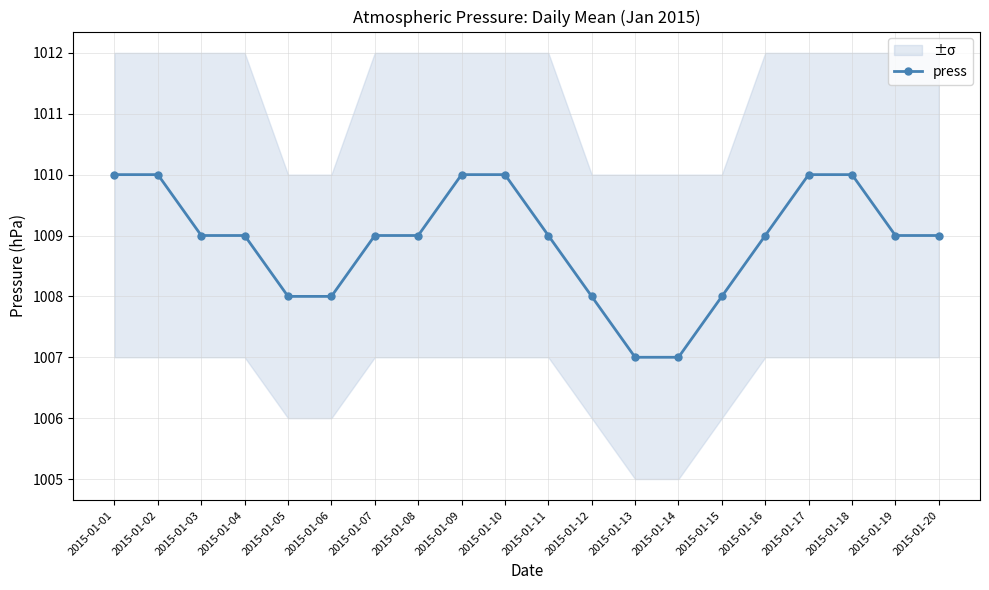

What is the maximum value shown in the chart?

1010